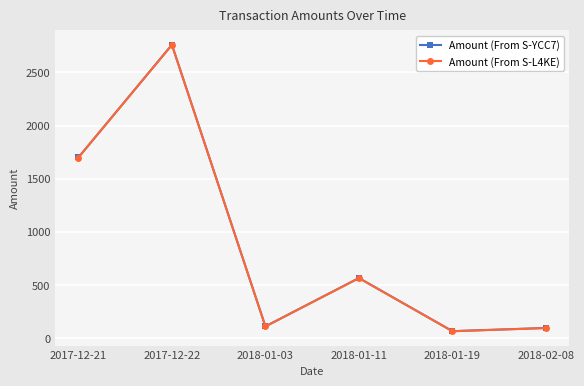

True or false: Amount (From S-YCC7) and Amount (From S-L4KE) intersect in this chart.

False